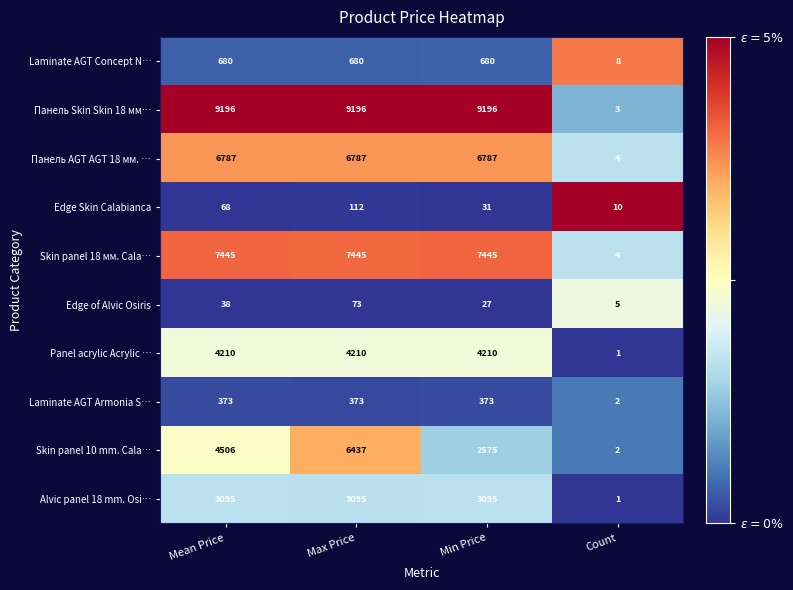

Between Mean Price and Count, which series saw the biggest shift?

Панель Skin Skin 18 мм…